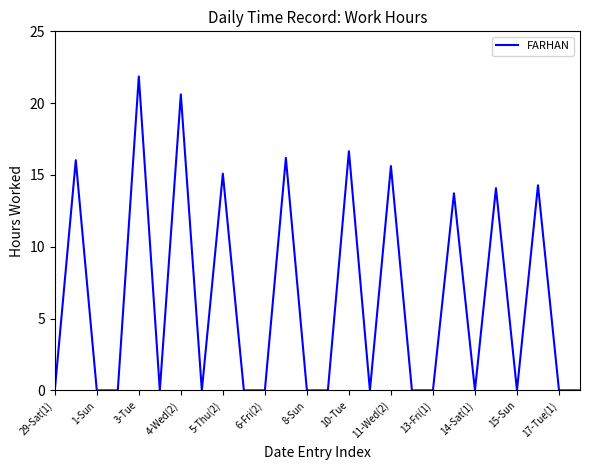

How many lines are shown in the chart?

1